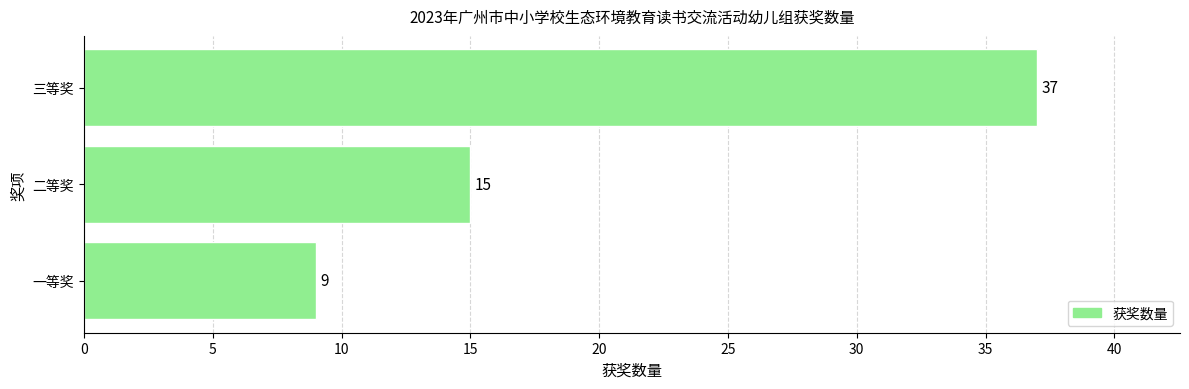

Are the bars grouped side by side (vs. stacked)?

No